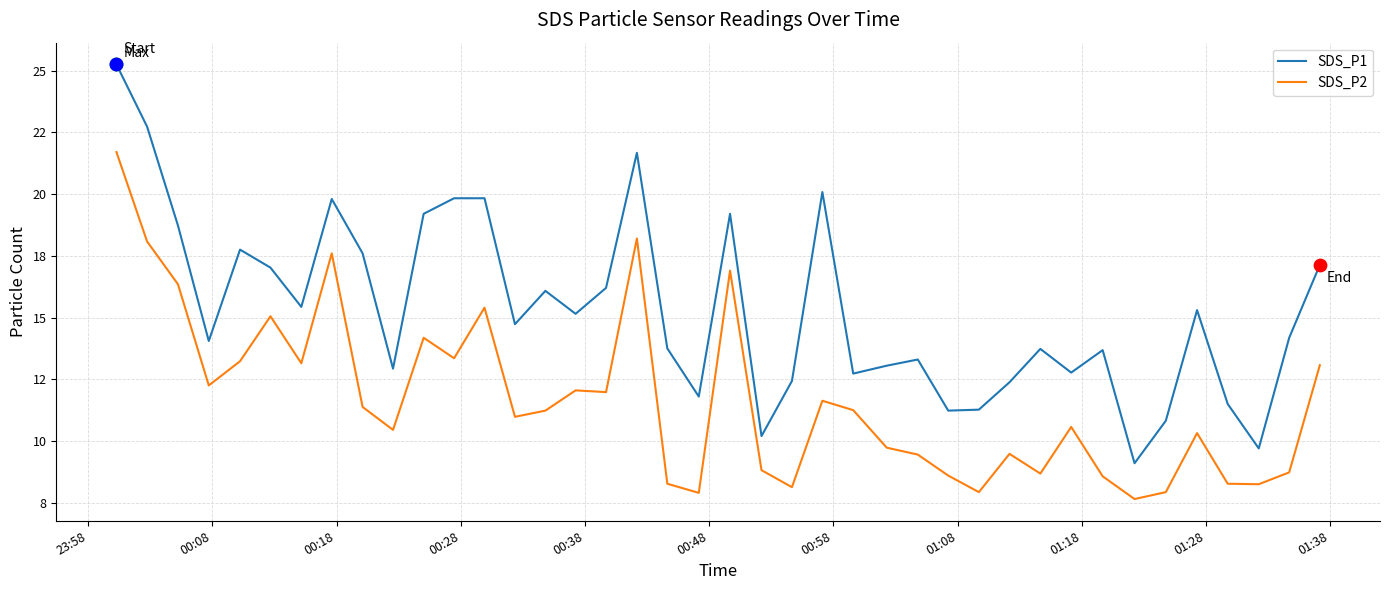

At how many categories does at least one series exceed 21?

3